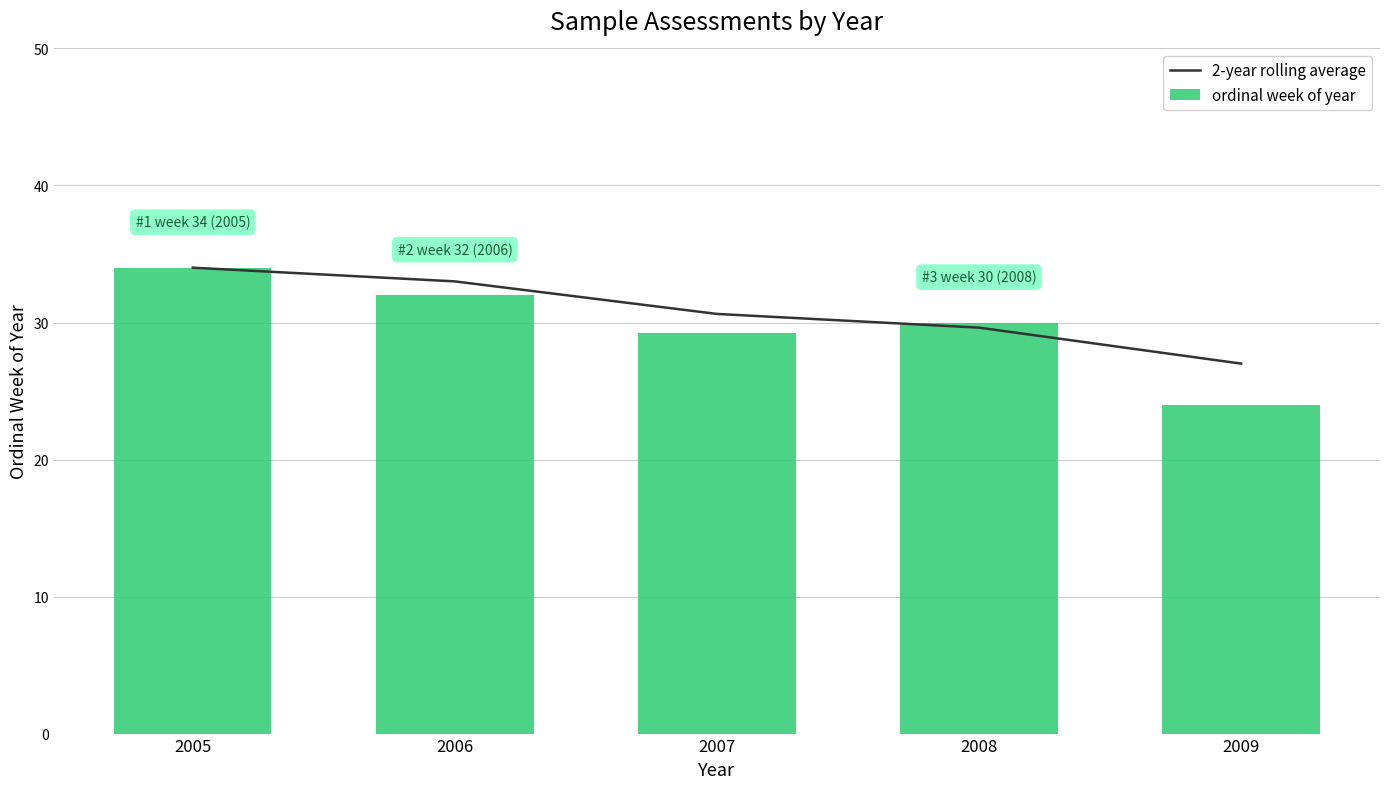

What is the maximum value shown in the chart?

34.0